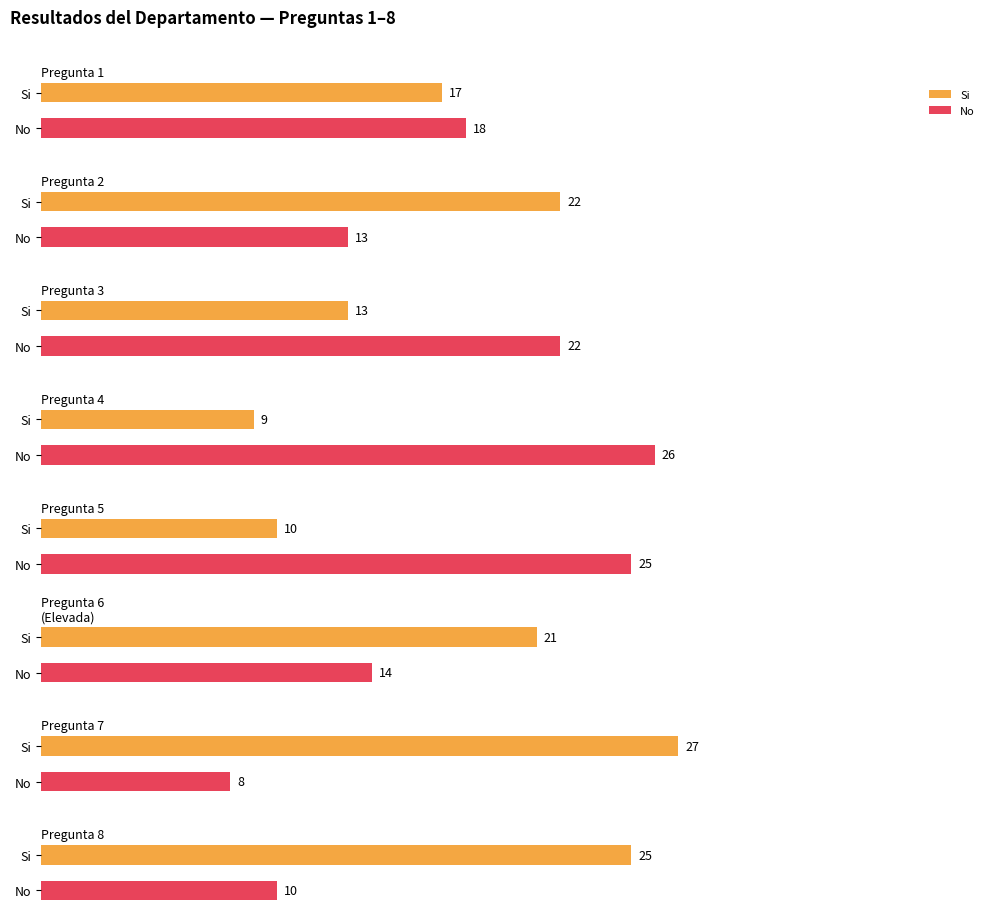

What is the difference between the highest and lowest values at Pregunta 3?

9